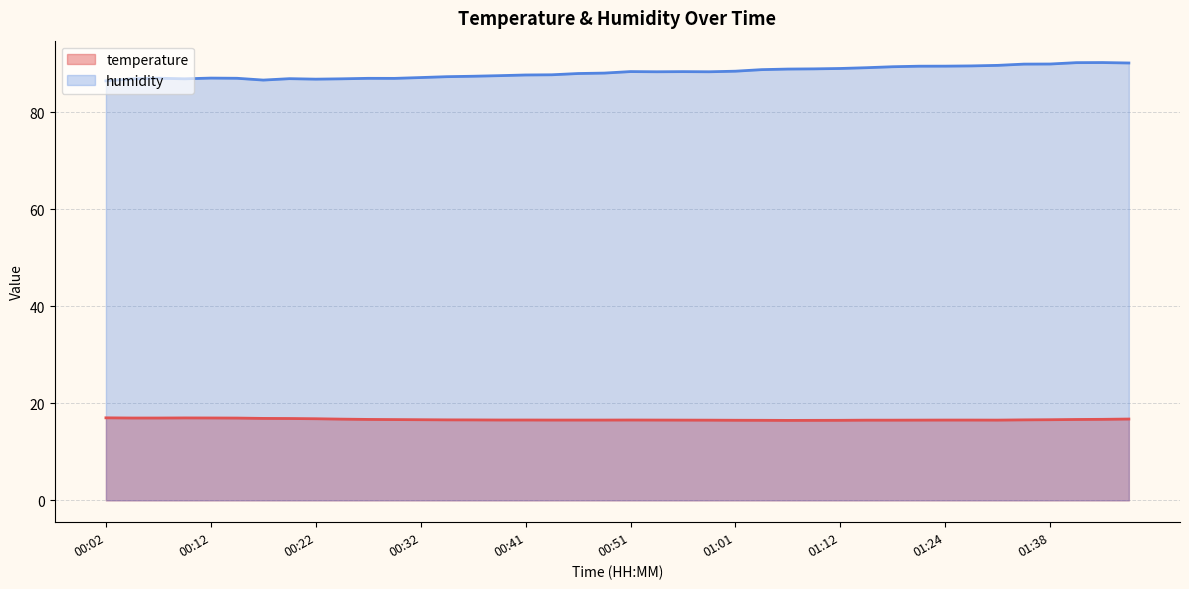

True or false: temperature and humidity cross at least once.

False